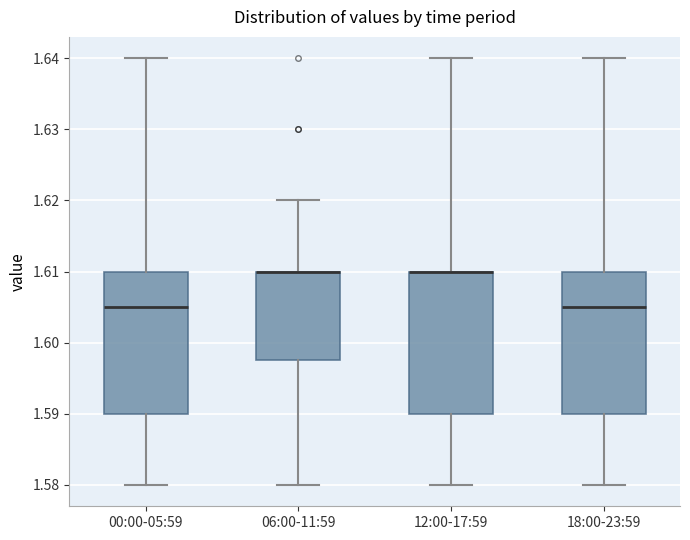

Reading left to right, read every box against the y-axis: the position of its median line, the range the box covers, and the ends of its whiskers. The values are not printed on the chart, so give them approximately, as read against the axis.

00:00-05:59: median 1.605, box 1.590 to 1.610, whiskers 1.580 to 1.640
06:00-11:59: median 1.610 (drawn on the box's upper edge), box 1.598 to 1.610, whiskers 1.580 to 1.620
12:00-17:59: median 1.610 (drawn on the box's upper edge), box 1.590 to 1.610, whiskers 1.580 to 1.640
18:00-23:59: median 1.605, box 1.590 to 1.610, whiskers 1.580 to 1.640